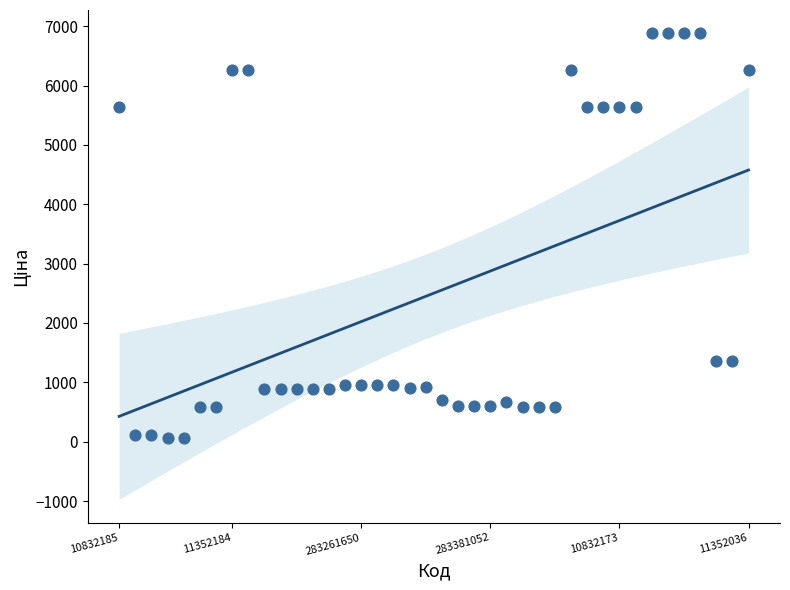

What is the range of Y values (max minus min)?

6822.8